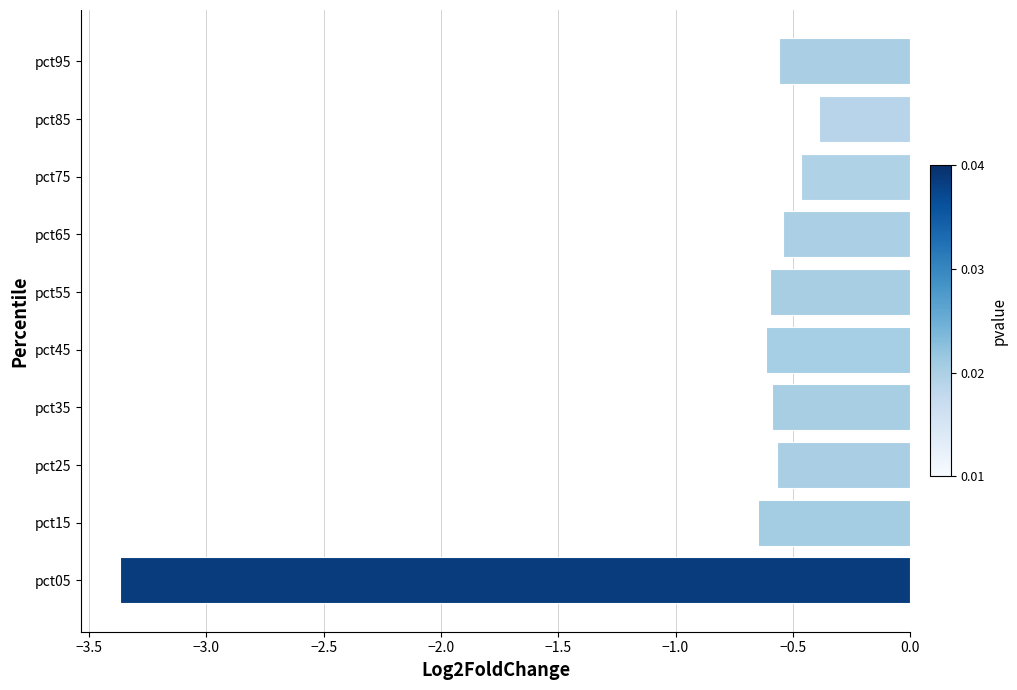

Are the bars horizontal?

Yes